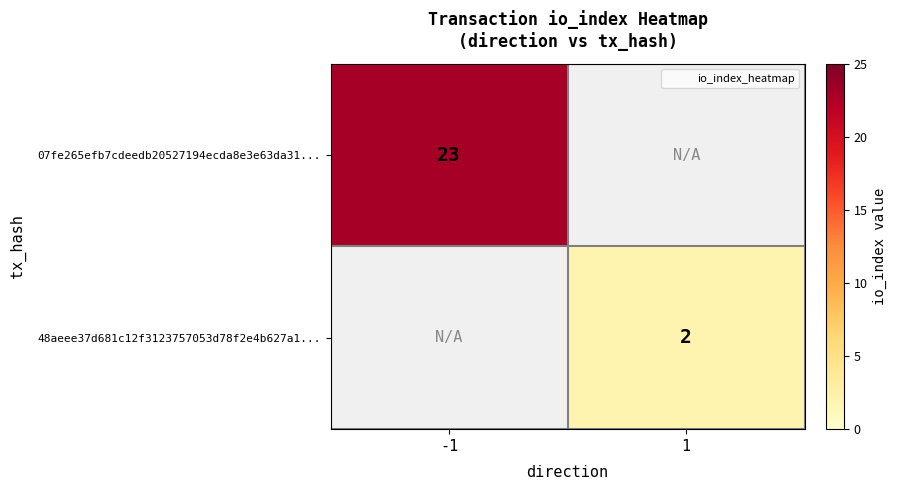

What is the minimum value for 07fe265efb7cdeedb20527194ecda8e3e63da31...?

23.0